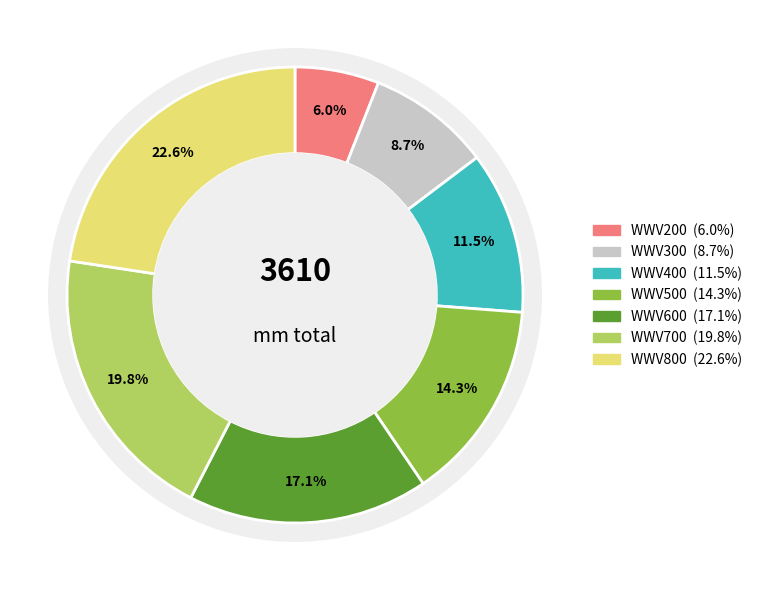

To the nearest percent, what portion does WWV300 represent?

9%